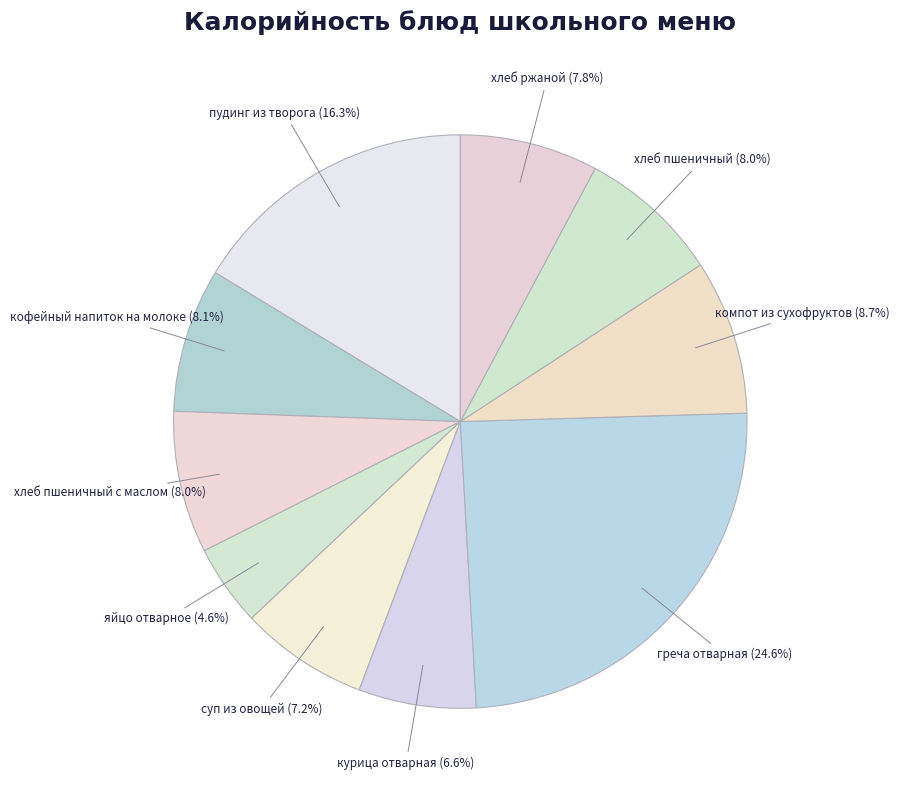

To the nearest percent, what percentage of the pie is кофейный напиток на молоке?

8%